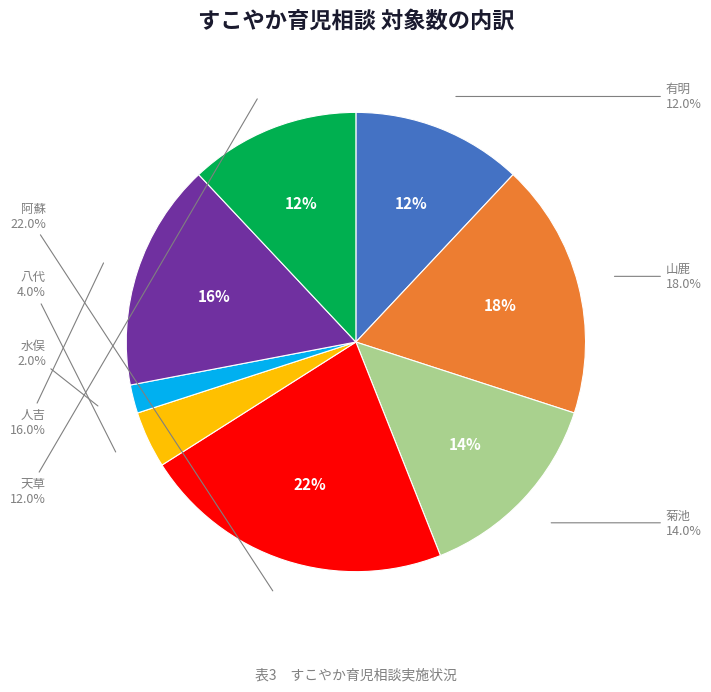

How many slices are in this pie chart?

8